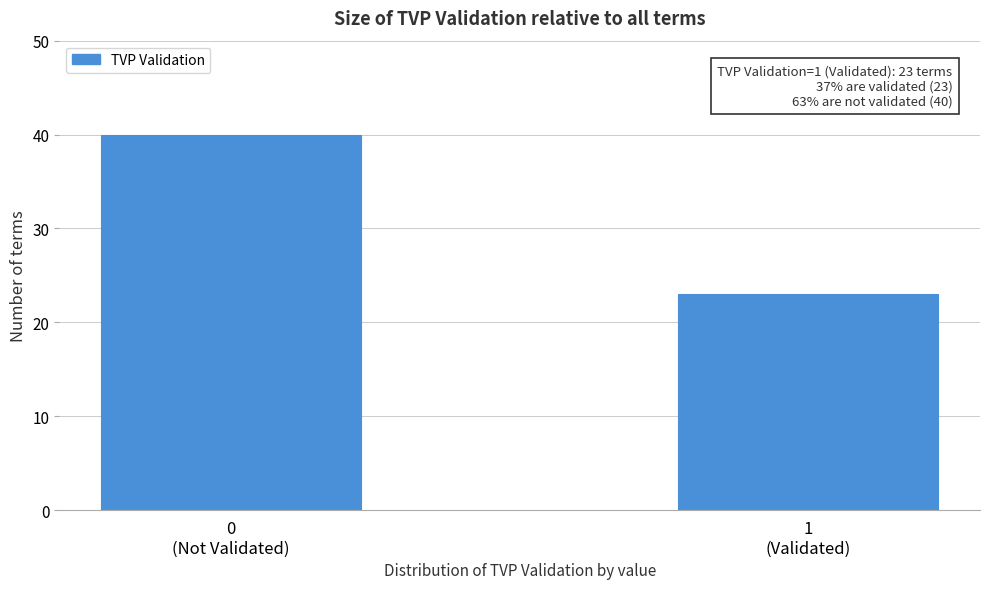

Reading right to left, transcribe all the data shown in this chart.

23	40